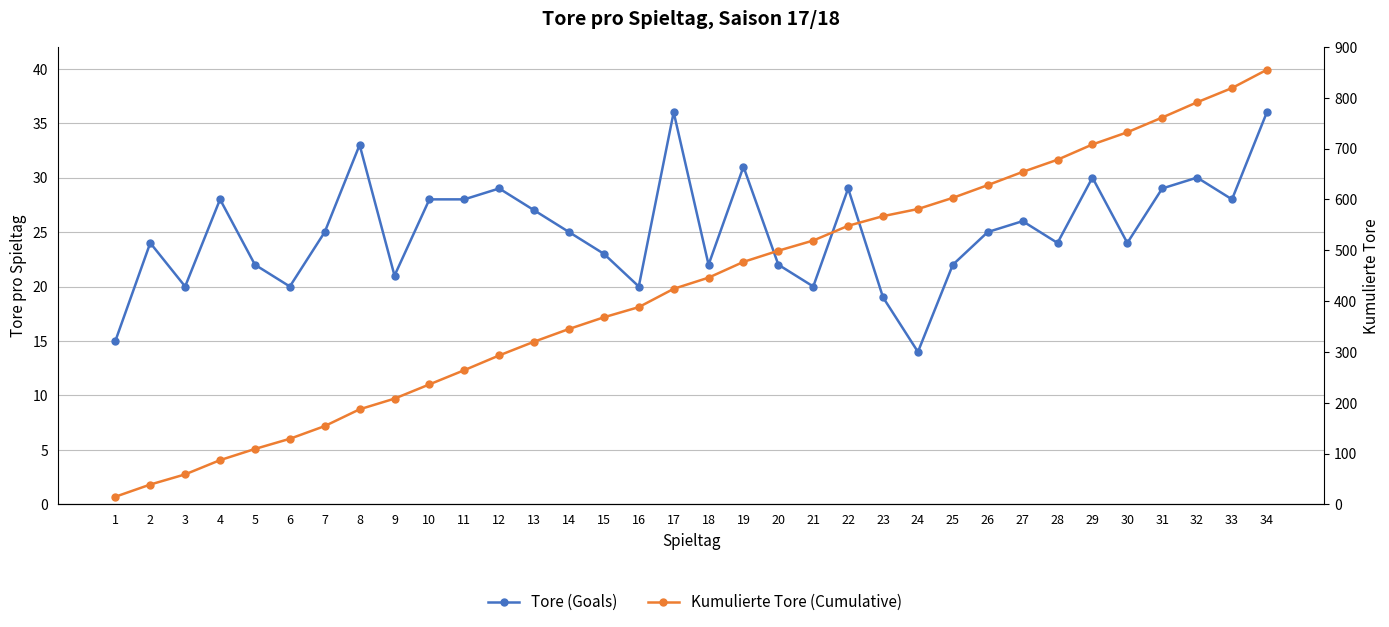

Which category has the lowest value across all series?

24